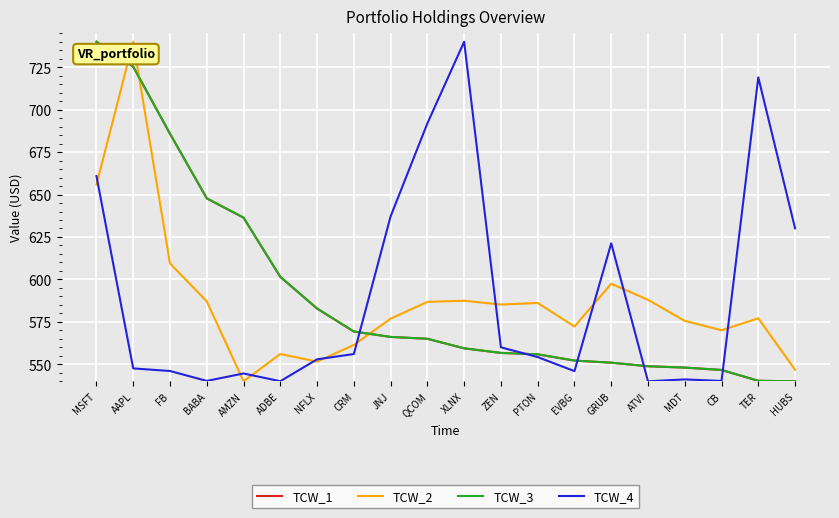

What is the average value of the TCW_4 series?

590.5